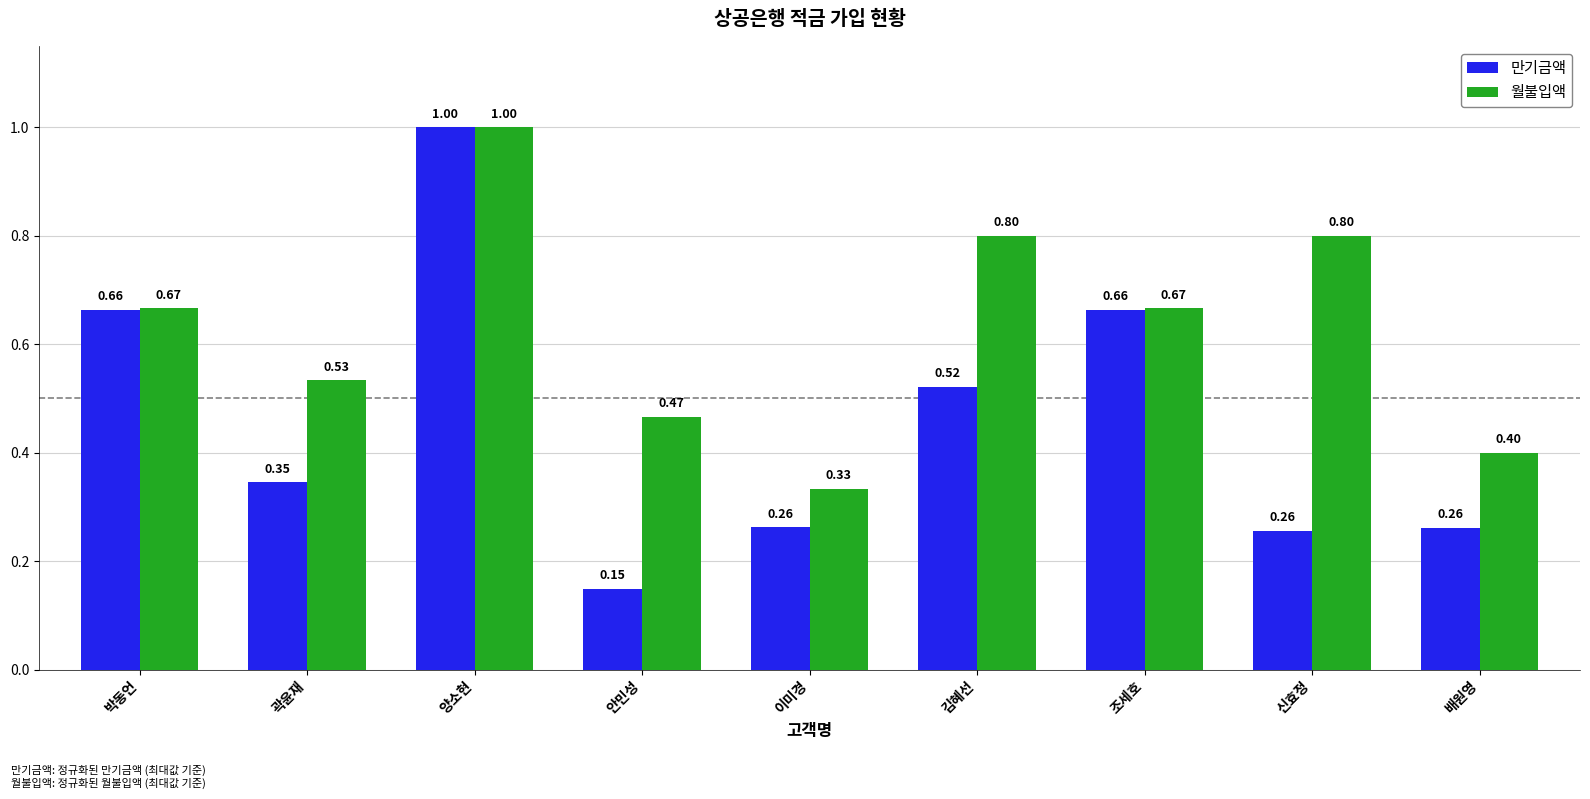

How many groups of bars are there?

9